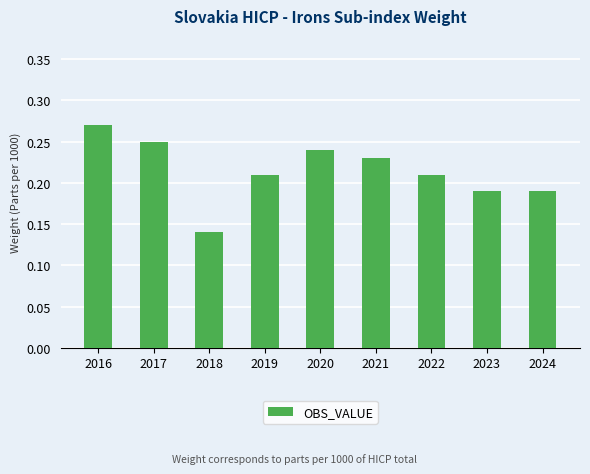

What is the sum of the values at 2023 and 2024?

0.4